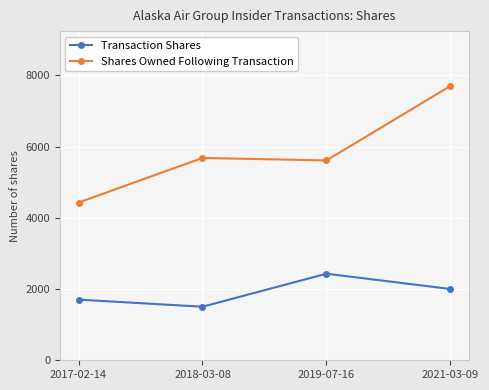

Count the number of data series in this chart.

2